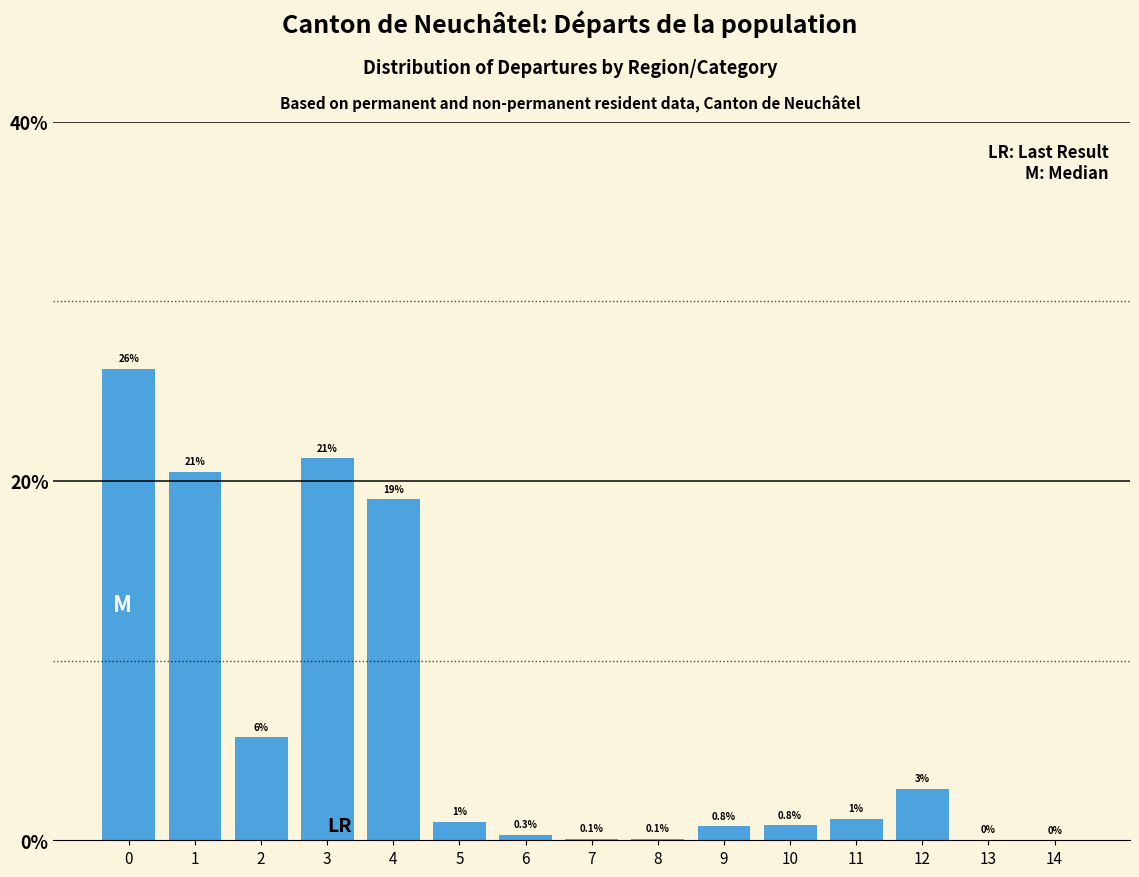

What is the sum of the values at 4 and 5?

20.0